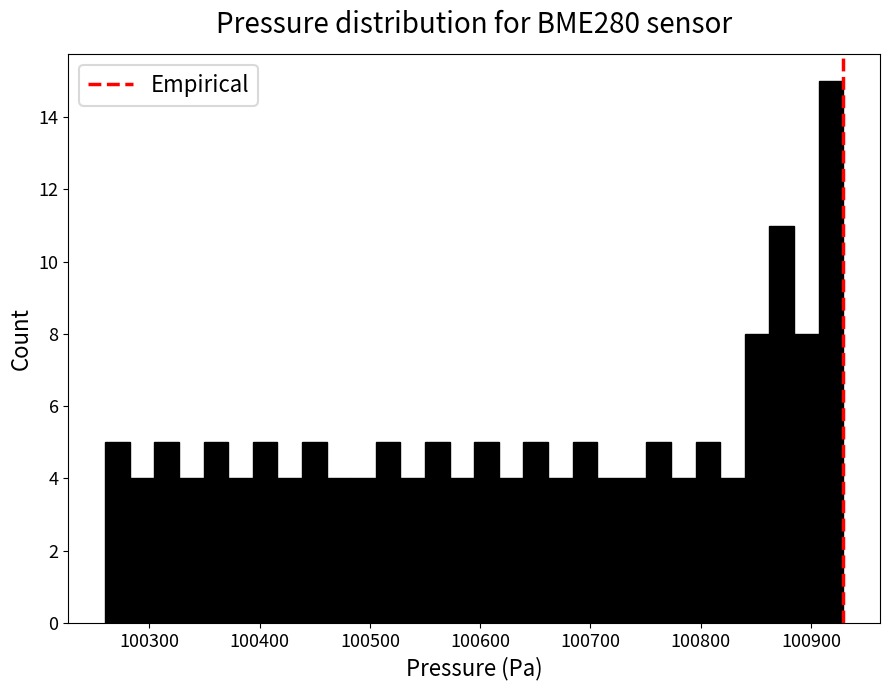

Around what value on the x-axis is the tallest bar? Give the approximate position of its centre, as read against the axis.

100920